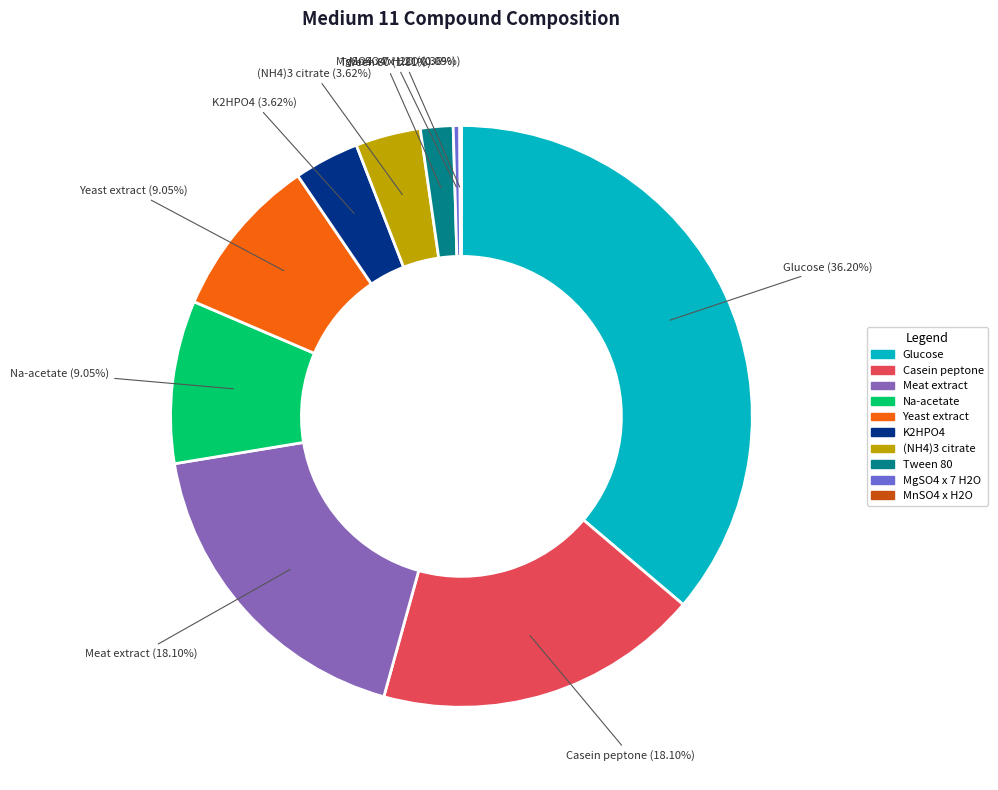

The MgSO4 x 7 H2O slice represents 0% of the pie. True or false?

True